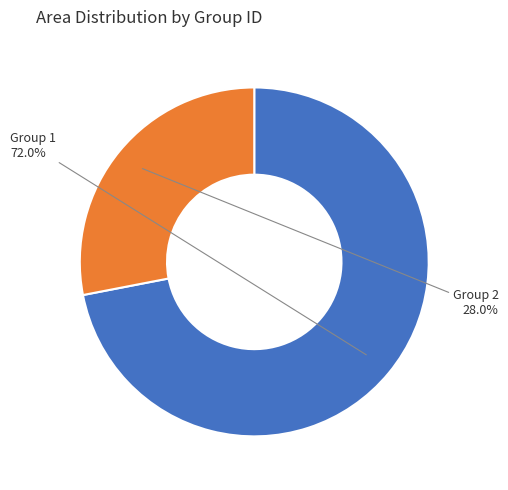

What is the ratio of the value at Group 1 to the value at Group 2?

2.6